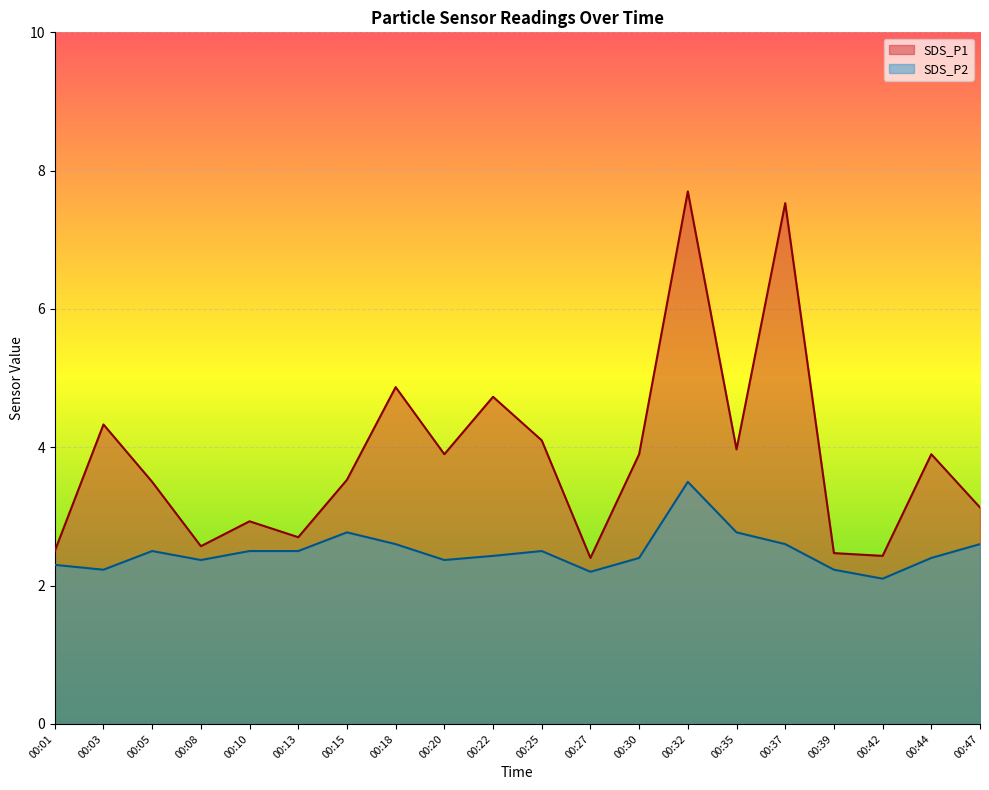

True or false: SDS_P1 has a value of 2.5 at 00:39.

True